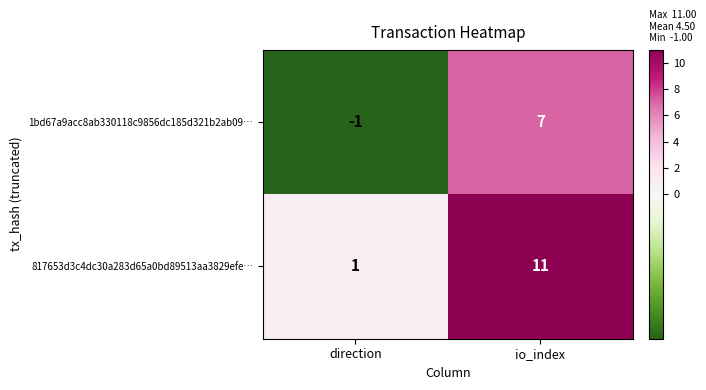

Reading left to right, transcribe all the data shown in this chart.

1bd67a9acc8ab330118c9856dc185d321b2ab09…: direction=-1	io_index=7
817653d3c4dc30a283d65a0bd89513aa3829efe…: direction=1	io_index=11